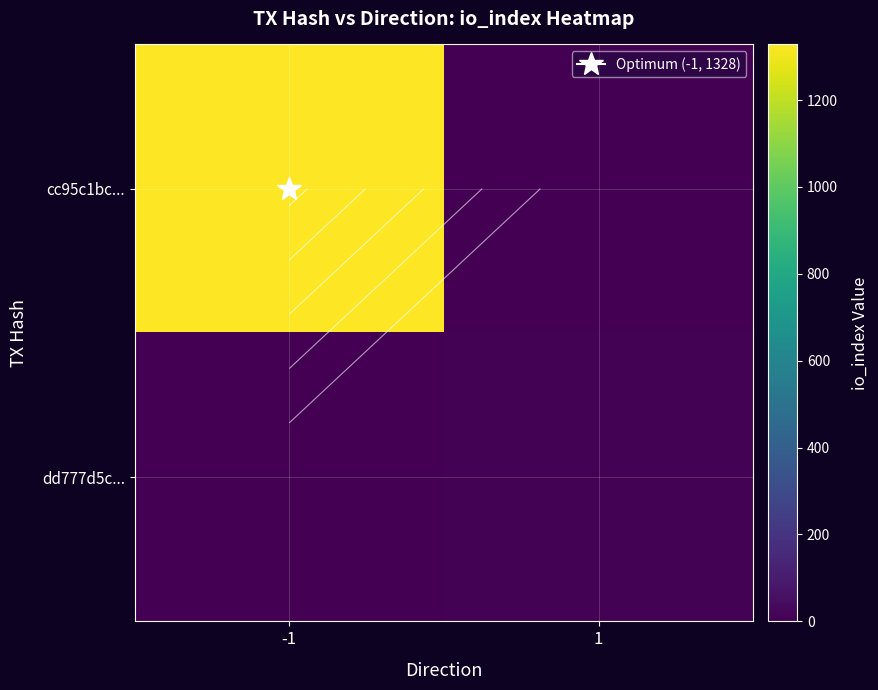

Rank the series by their maximum value, from highest to lowest.

cc95c1bc..., dd777d5c...